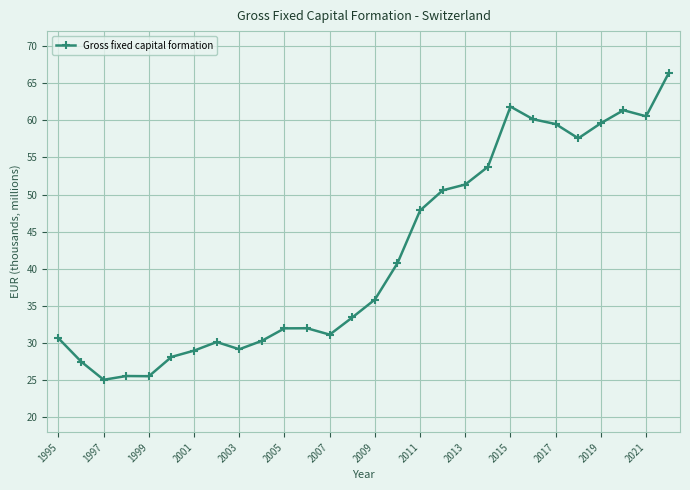

What is the sum of all values?

1176533.1